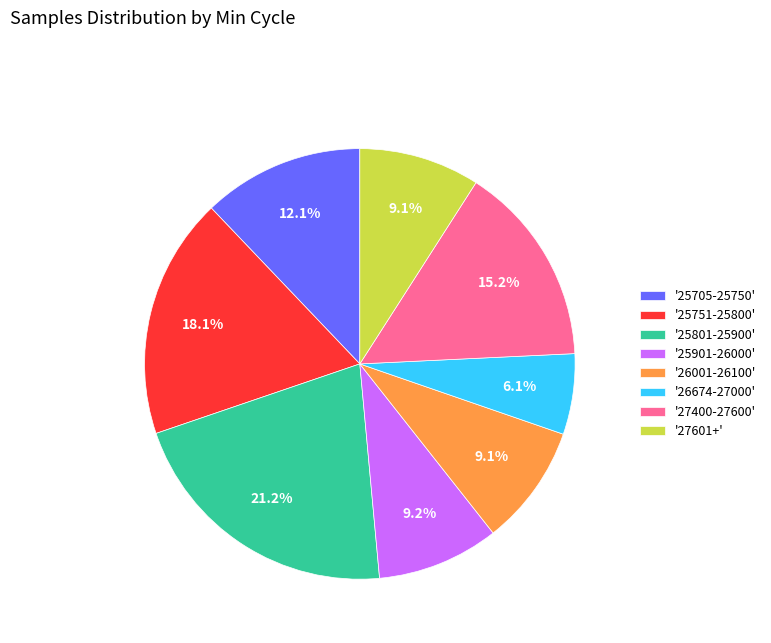

Count the number of slices in the pie.

8